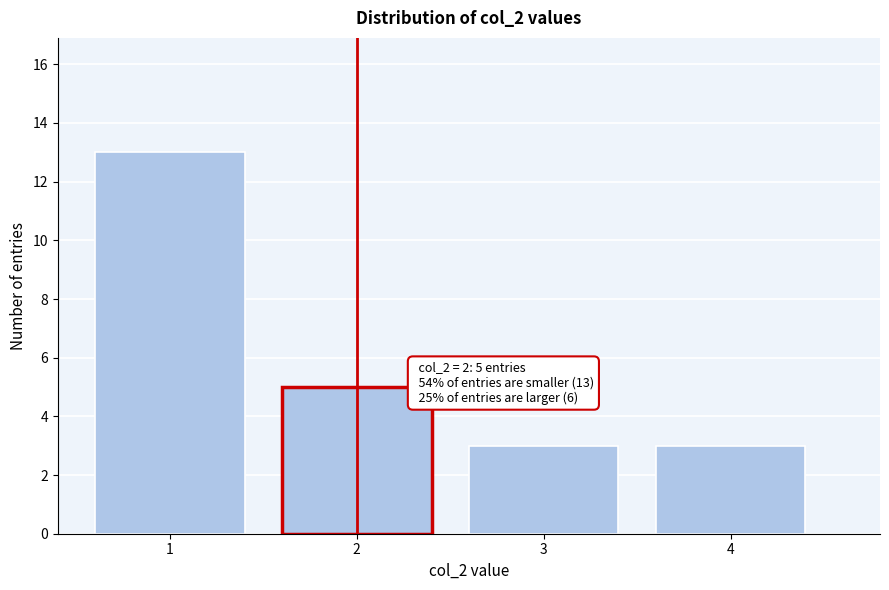

Reading right to left, extract all data points from this chart.

3	3	5	13